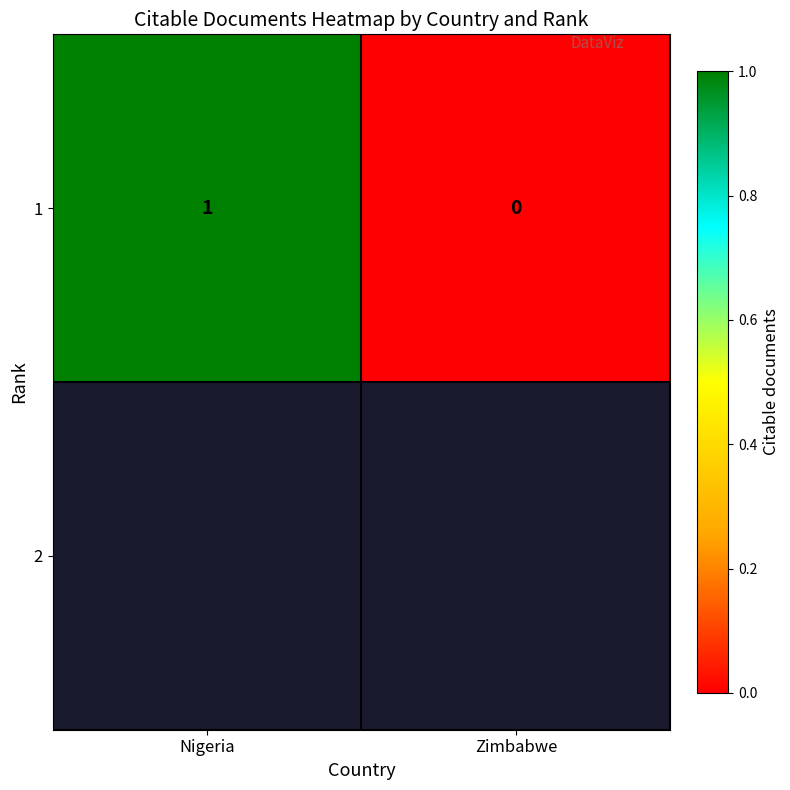

What is the greatest value displayed?

1